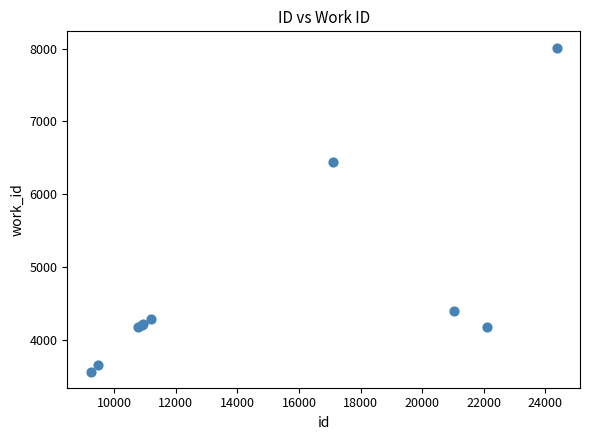

What Y value in the scatter plot is closest to 5788?

6447